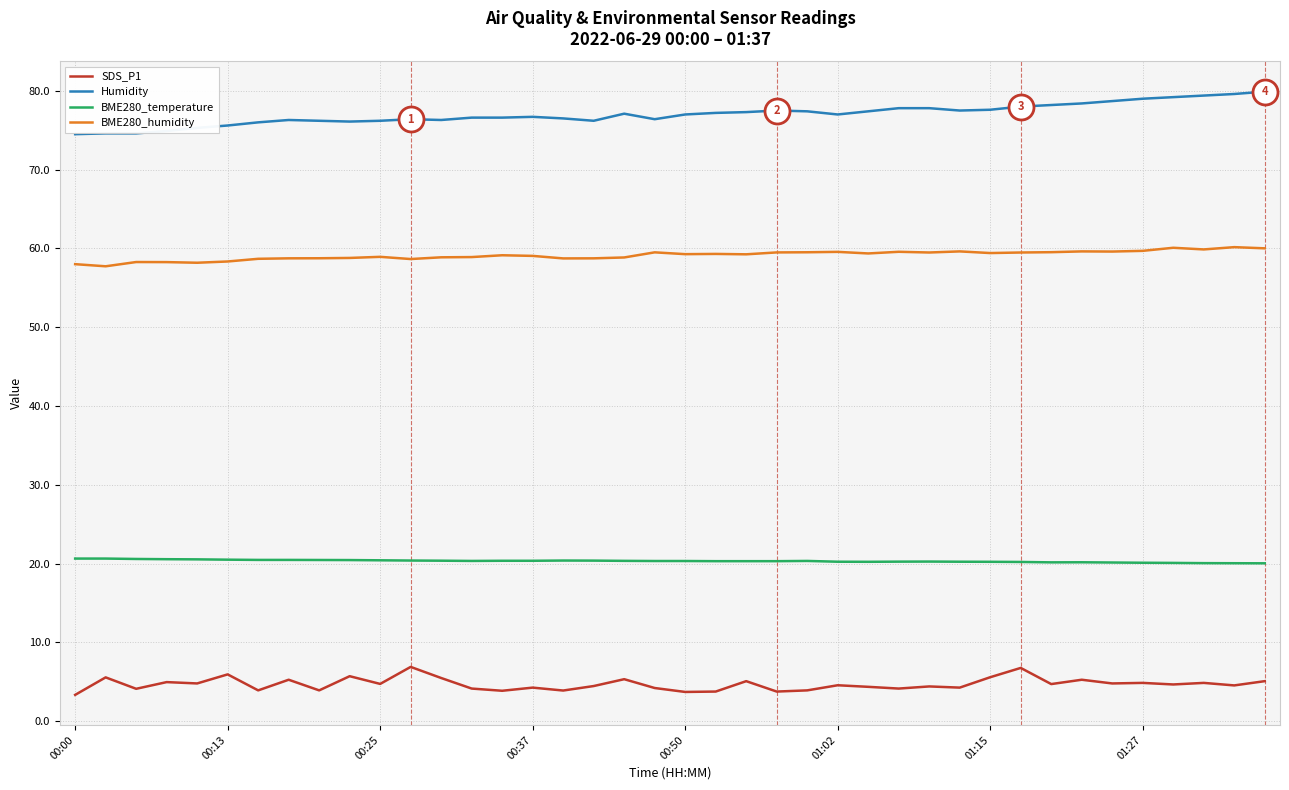

Which series has the largest total across all categories?

Humidity